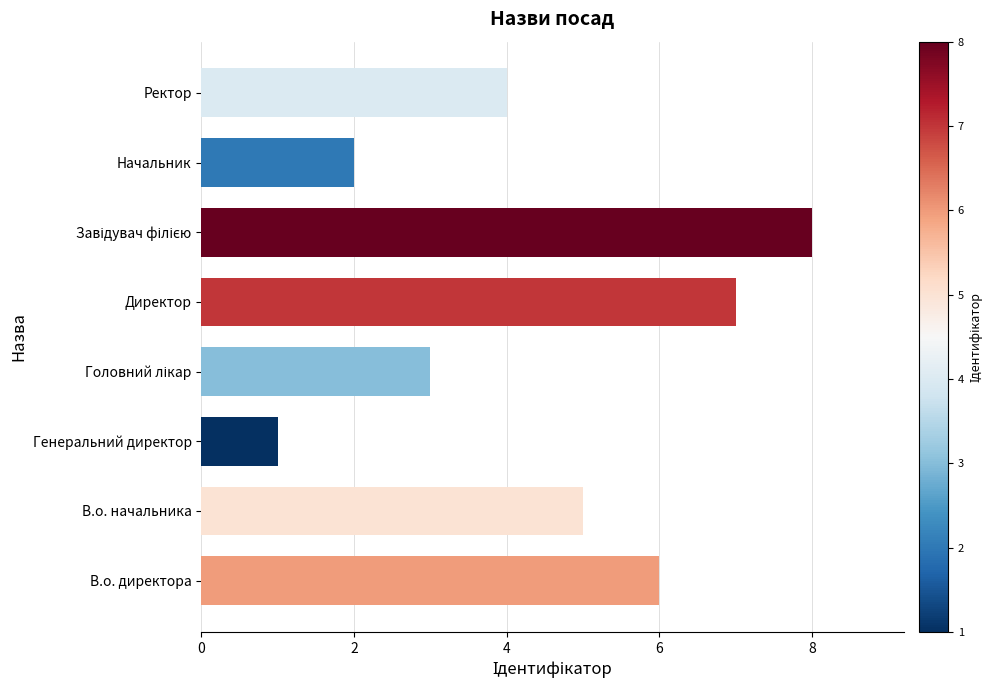

What is the approximate value at Ректор?

4